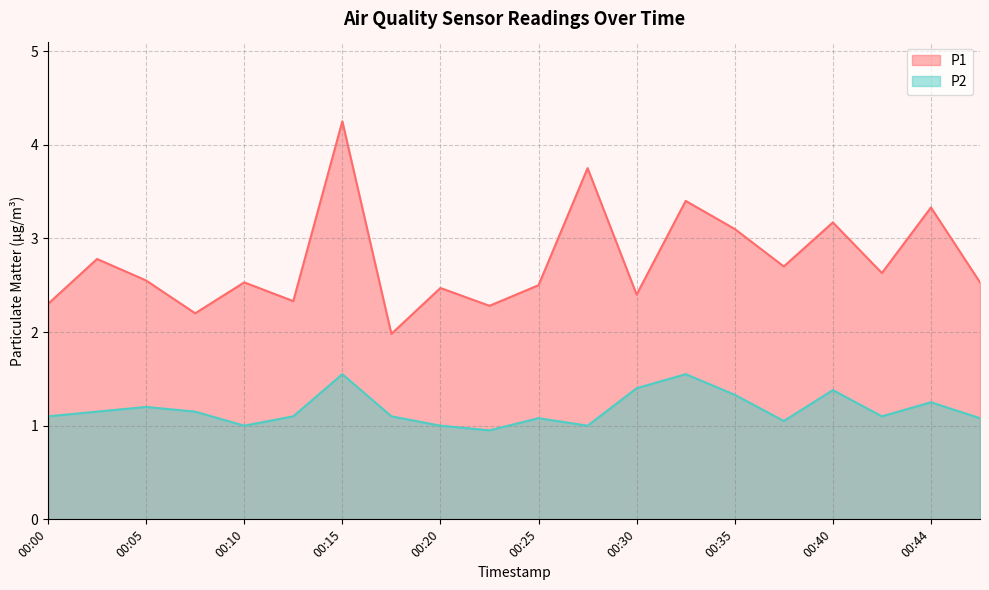

At which label is P2 closest to 1?

00:10